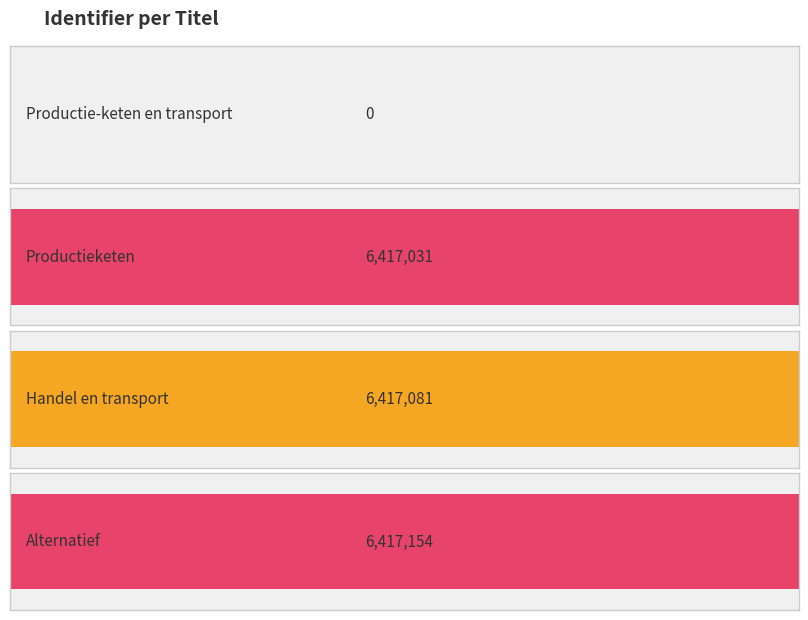

Approximately how many times larger is the value at Handel en transport compared to Alternatief?

1.0